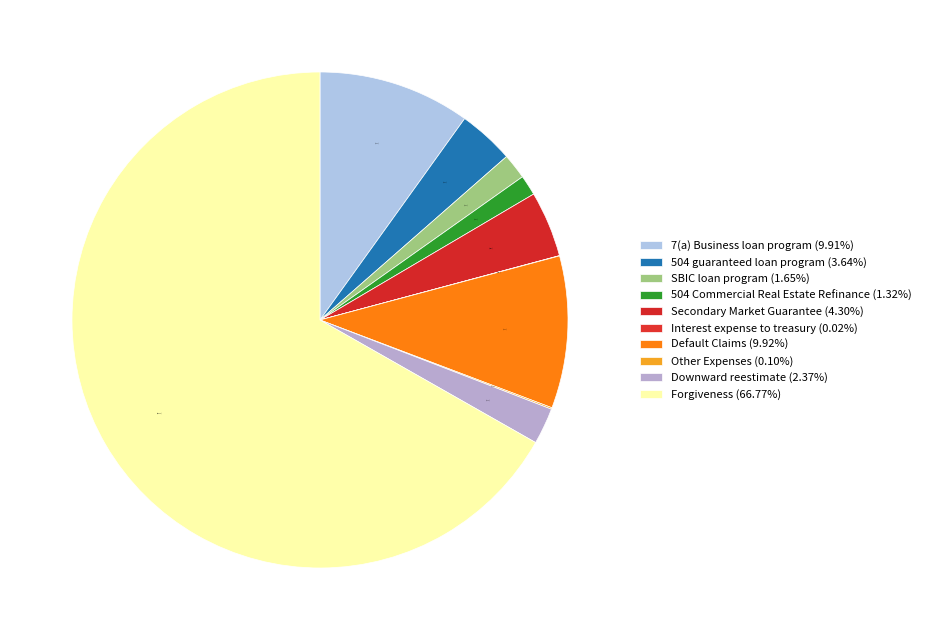

To the nearest percent, what is the combined percentage of 504 guaranteed loan program and 504 Commercial Real Estate Refinance?

5%